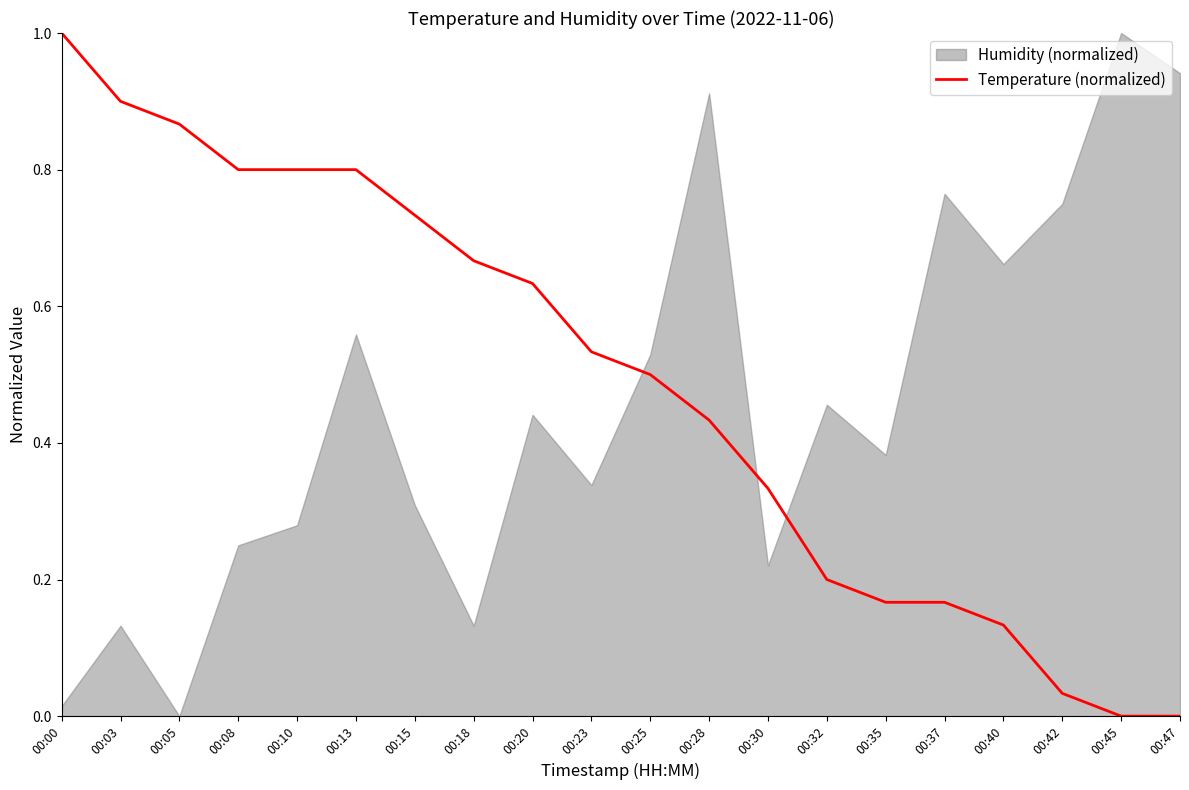

True or false: the data shows 0.4 at 00:28.

True